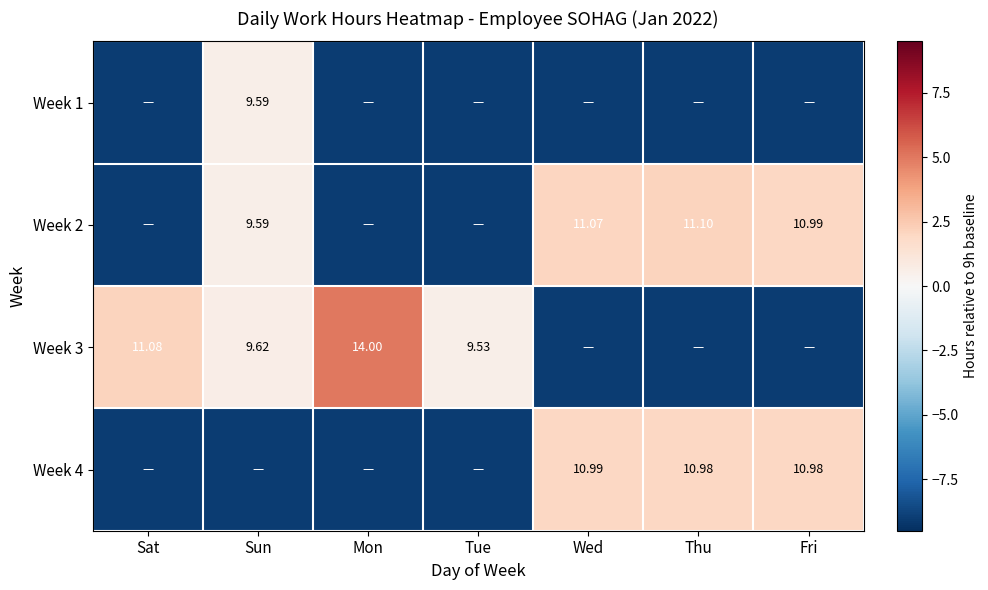

Is the value of Week 1 at Sun greater than the value of Week 4 at Thu?

No